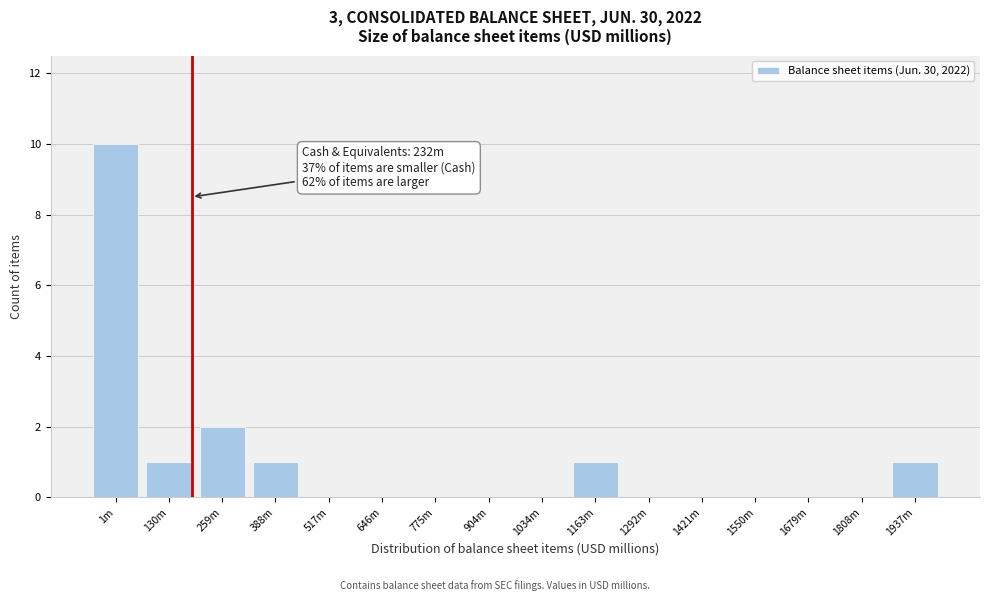

Reading left to right, transcribe all the data shown in this chart.

1m=10	130m=1	259m=2	388m=1	517m=0	646m=0	775m=0	904m=0	1034m=0	1163m=1	1292m=0	1421m=0	1550m=0	1679m=0	1808m=0	1937m=1